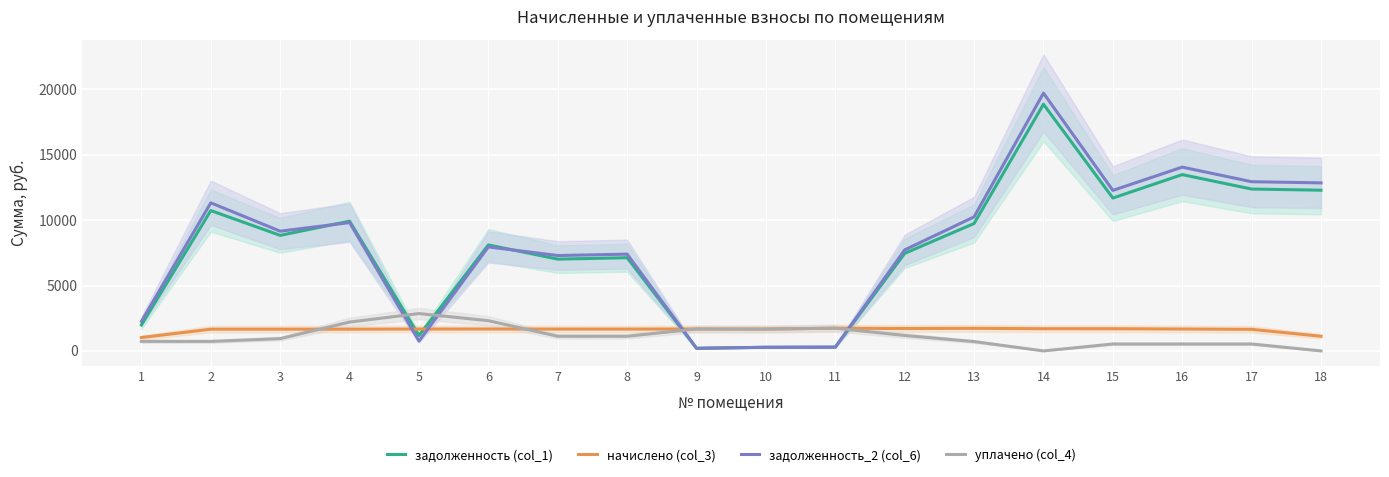

What is the maximum value for начислено (col_3)?

1737.2